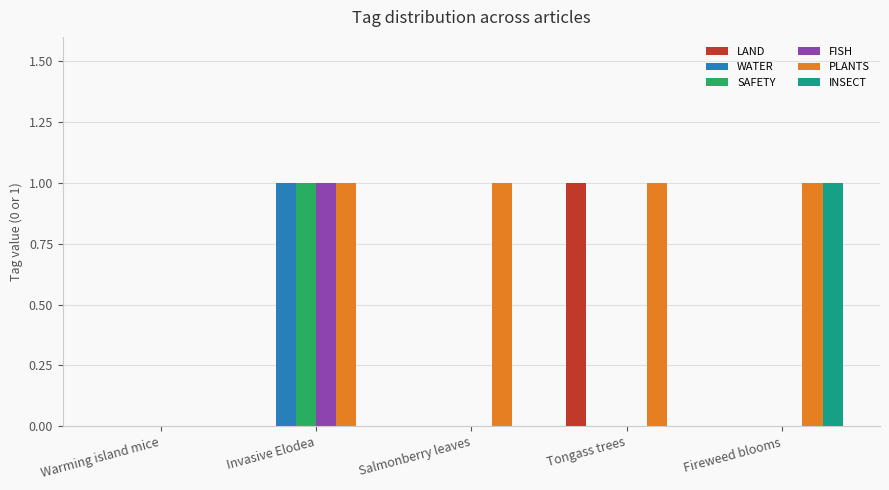

At which category is the sum across all series the highest?

Invasive Elodea